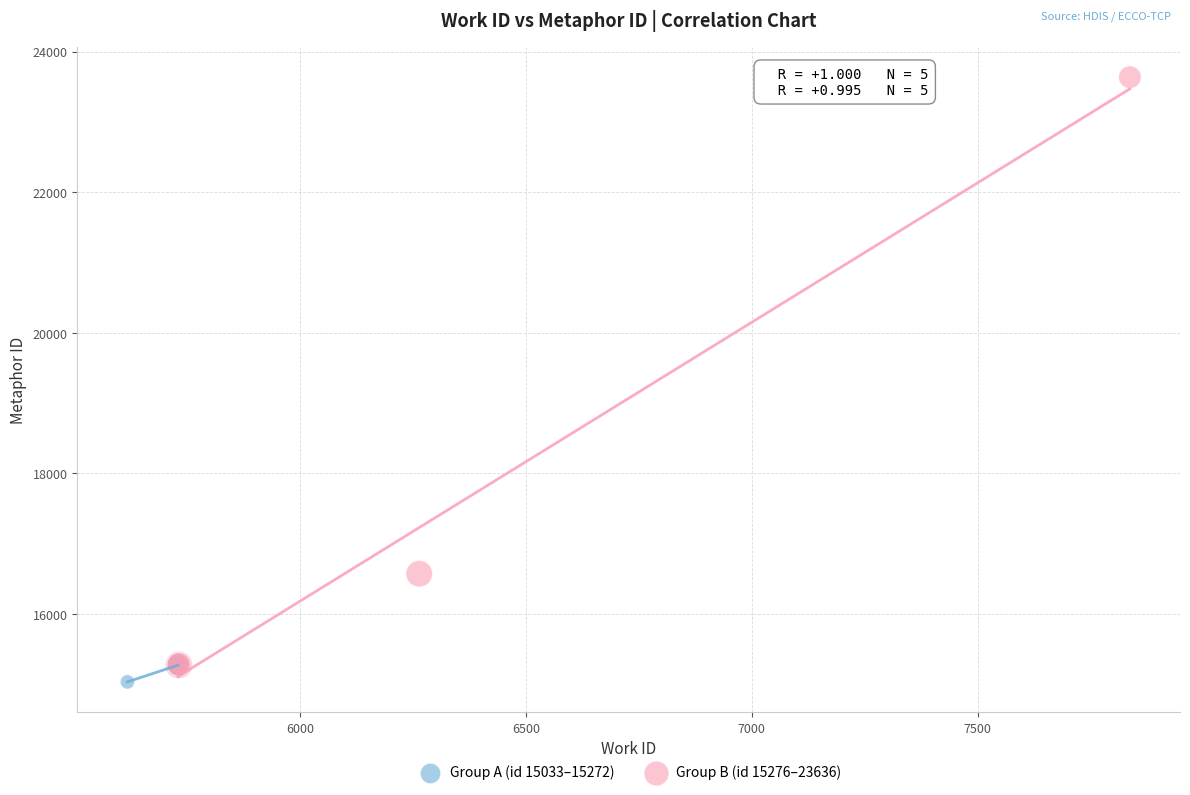

Which series contains the lowest Y value?

Group A (id 15033–15272)